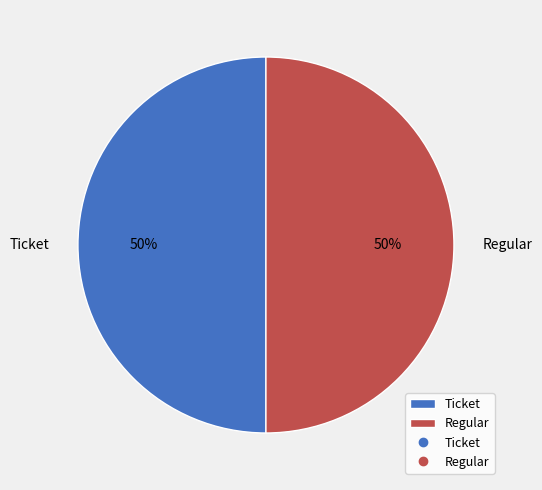

To the nearest percent, what is the average slice percentage?

50%